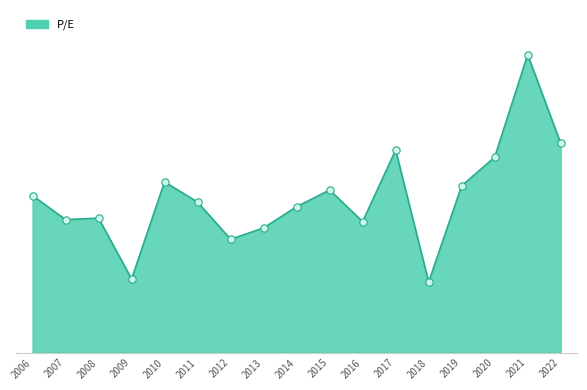

Approximately how many times larger is the value at 2021 compared to 2020?

1.5